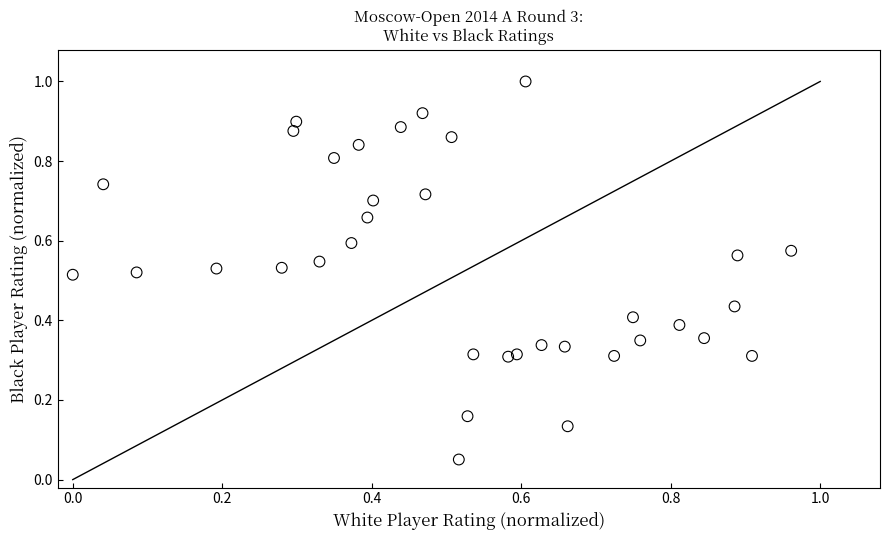

What is the range of X values (max minus min)?

1.0